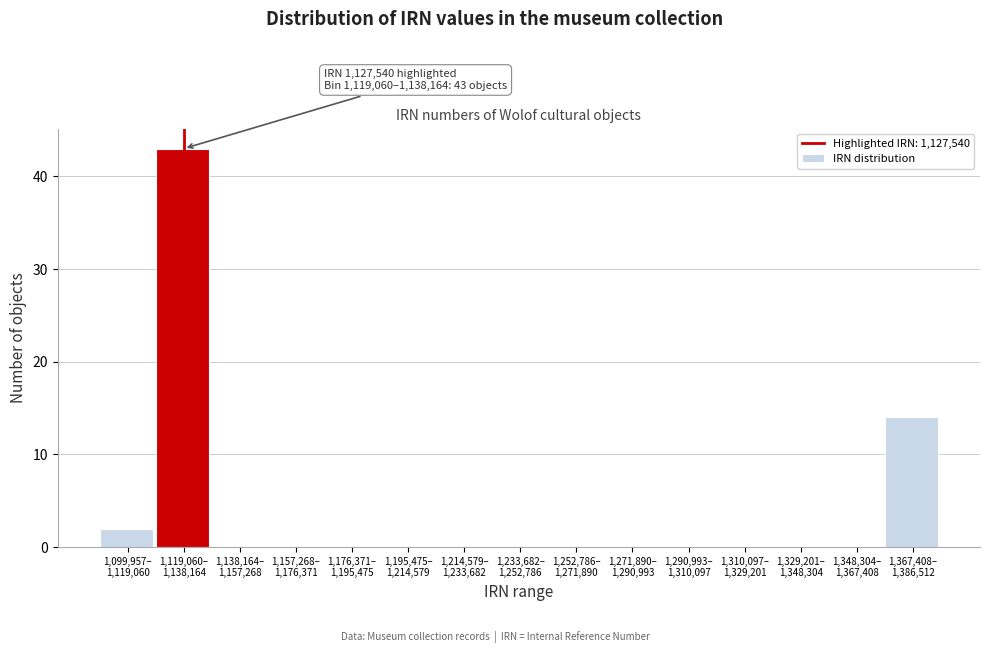

What is the sum of all values?

59